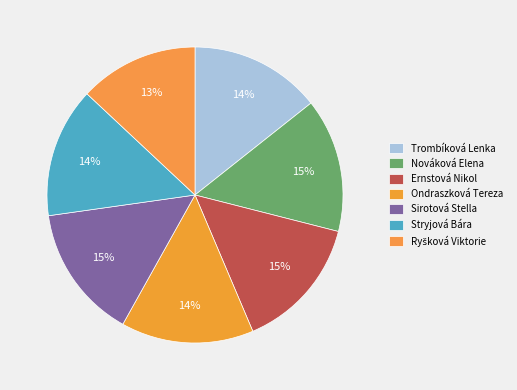

What is the smallest slice in the pie chart?

Ryšková Viktorie